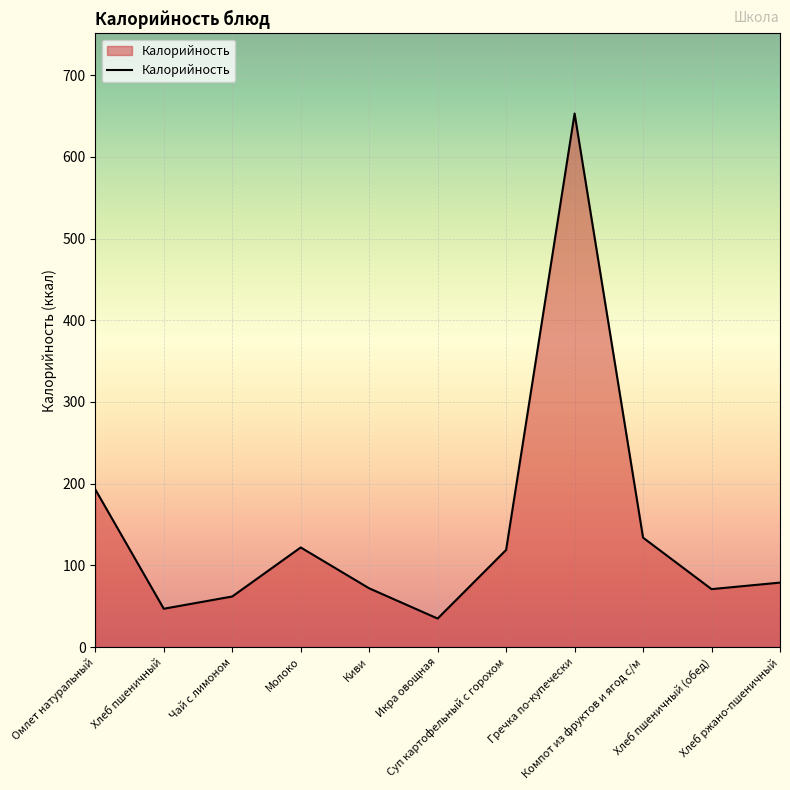

What is the smallest value displayed?

35